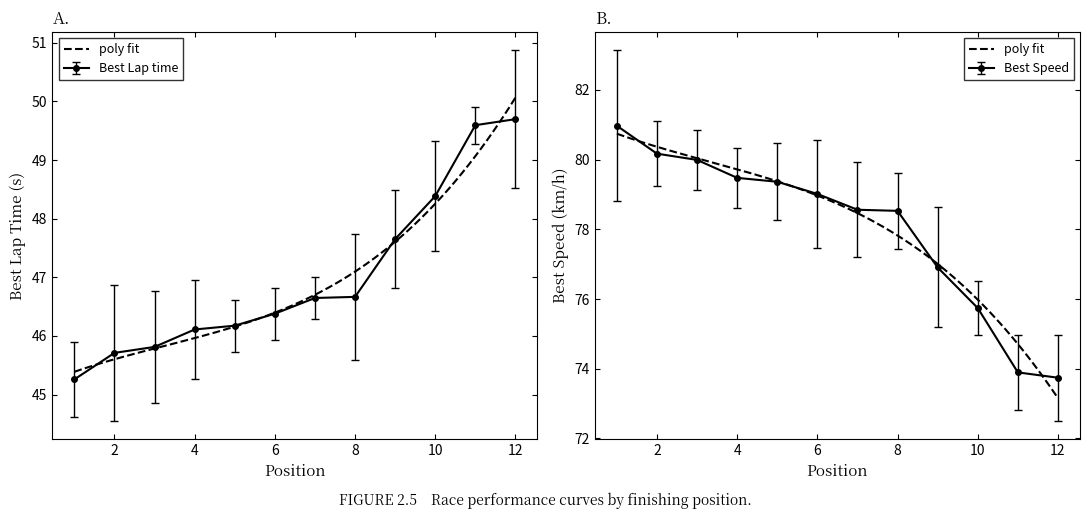

True or false: Total Laps and Best Lap time intersect in this chart.

False